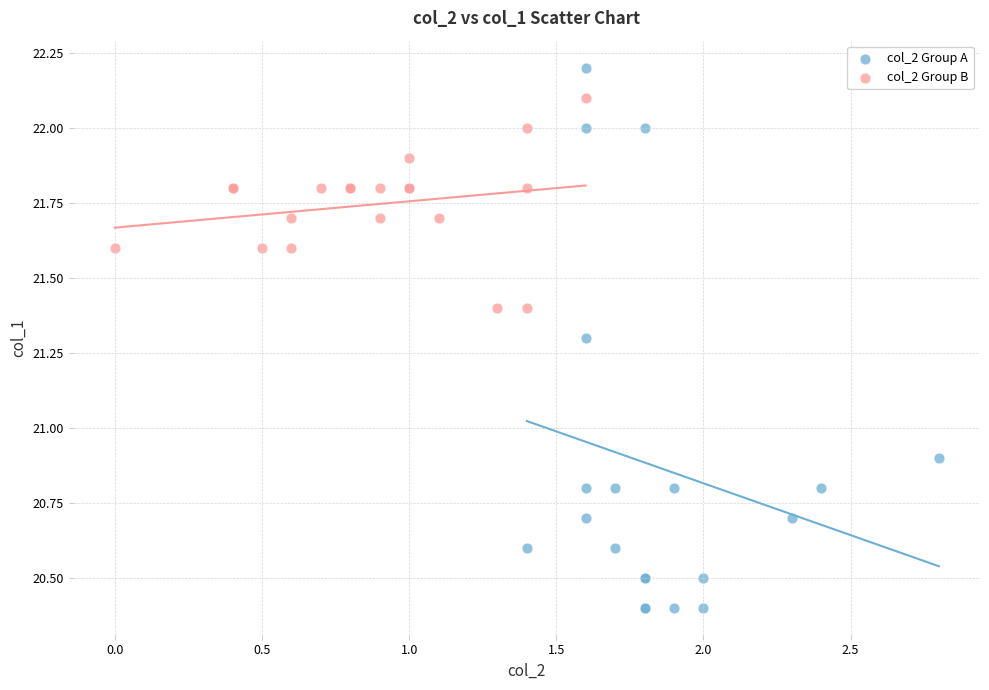

Which series contains the lowest Y value?

col_2 Group A